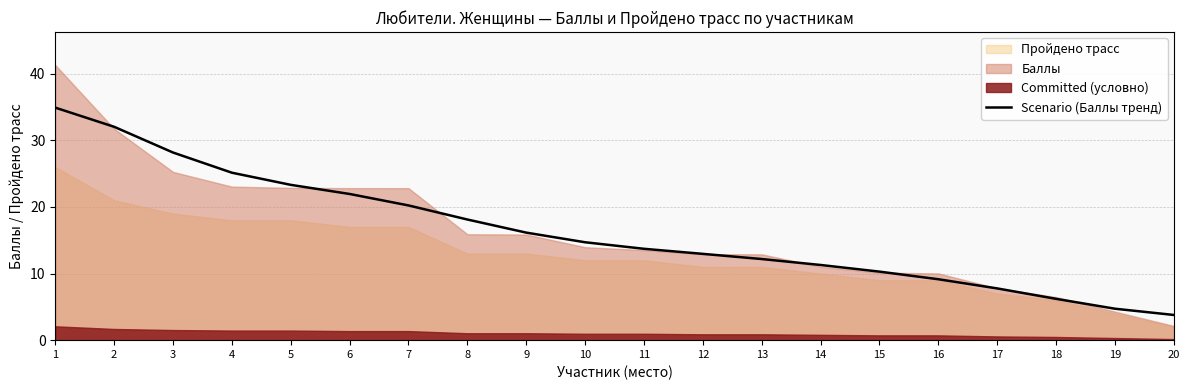

Reading left to right, transcribe all the data shown in this chart.

34.9	32.0	28.2	25.1	23.3	22.0	20.2	18.1	16.1	14.7	13.7	13.0	12.2	11.3	10.3	9.1	7.8	6.2	4.7	3.8